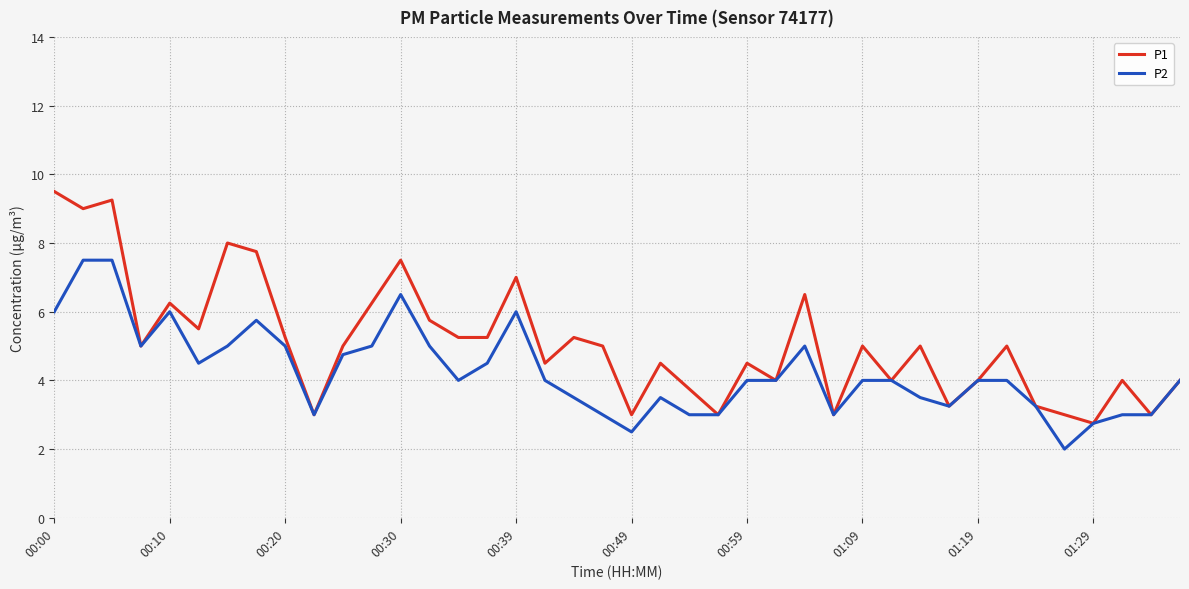

Rank the series by their maximum value, from highest to lowest.

P1, P2